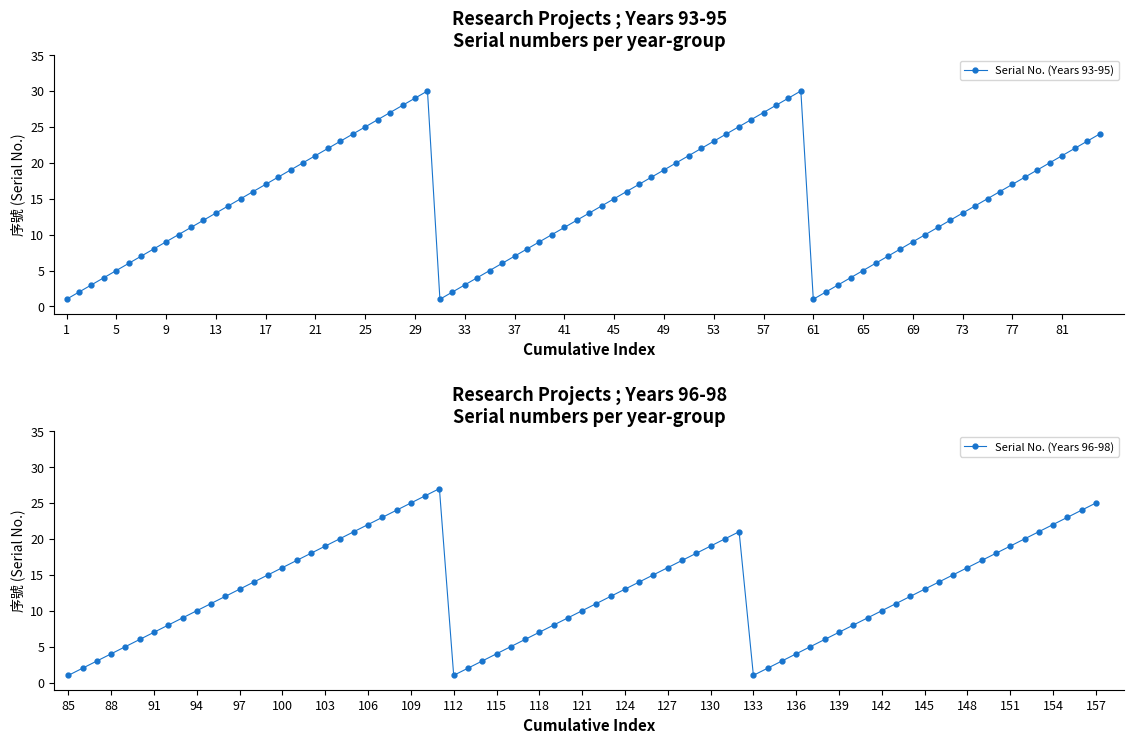

What is the average value of the 95 series?

16